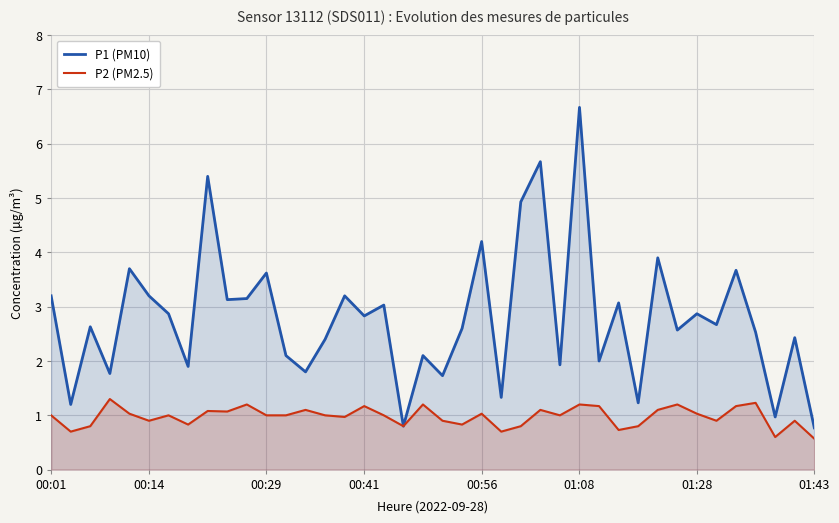

True or false: P2 (PM2.5) and P1 (PM10) intersect in this chart.

False